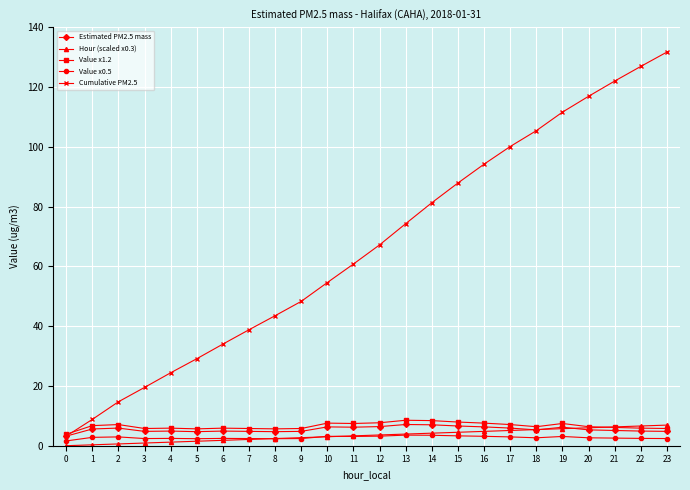

True or false: Value x1.2 has more than 0 interior local peaks.

True